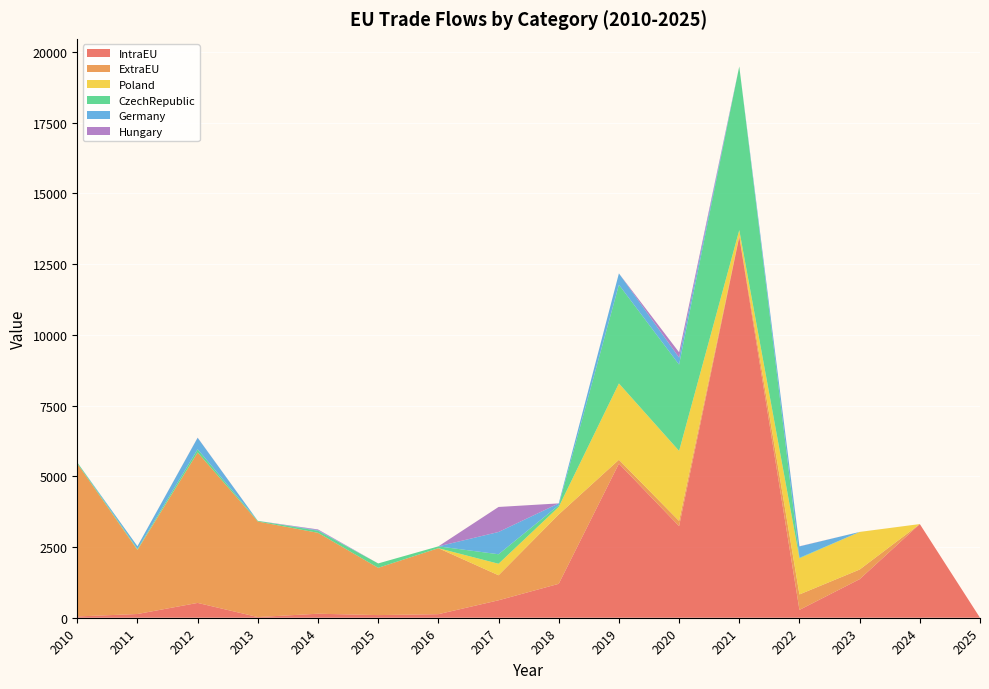

Reading left to right, transcribe all the data shown in this chart.

IntraEU: 2010=45.6	2011=131.8	2012=523.9	2013=24.0	2014=142.0	2015=93.4	2016=126.1	2017=616.8	2018=1199.2	2019=5448.7	2020=3238.8	2021=13466.6	2022=277.4	2023=1362.8	2024=3311.2	2025=0.0
ExtraEU: 2010=5404.7	2011=2264.2	2012=5319.5	2013=3377.1	2014=2860.0	2015=1671.3	2016=2332.4	2017=884.4	2018=2451.8	2019=135.8	2020=183.5	2021=45.0	2022=546.1	2023=340.4	2024=0.0	2025=0.0
Poland: 2010=0.0	2011=8.3	2012=0.0	2013=0.0	2014=0.0	2015=0.0	2016=0.0	2017=407.1	2018=267.3	2019=2698.7	2020=2476.0	2021=192.0	2022=1277.8	2023=1329.4	2024=0.0	2025=0.0
CzechRepublic: 2010=42.5	2011=26.7	2012=112.8	2013=24.0	2014=72.7	2015=155.2	2016=64.8	2017=335.8	2018=58.4	2019=3489.5	2020=3050.2	2021=5787.7	2022=17.8	2023=0.7	2024=0.0	2025=0.0
Germany: 2010=0.0	2011=96.4	2012=405.1	2013=0.0	2014=22.8	2015=0.0	2016=0.0	2017=787.5	2018=65.7	2019=401.2	2020=249.0	2021=0.0	2022=401.2	2023=0.1	2024=0.0	2025=0.0
Hungary: 2010=0.0	2011=0.4	2012=6.0	2013=0.0	2014=24.0	2015=0.0	2016=0.0	2017=884.4	2018=0.0	2019=0.0	2020=185.9	2021=0.0	2022=5.9	2023=0.0	2024=0.0	2025=0.0